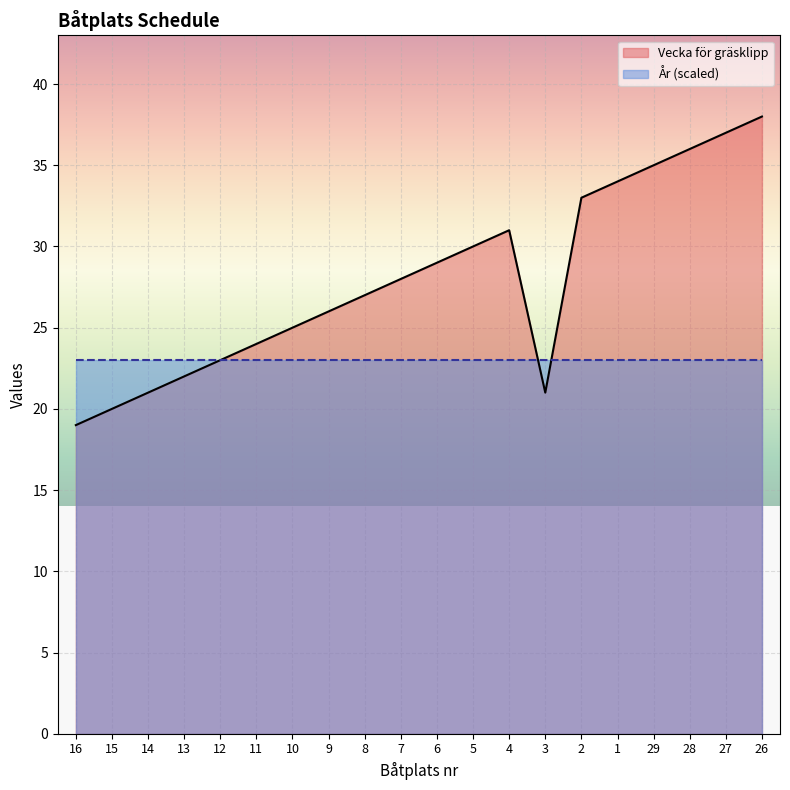

Reading right to left, what are all the values shown in this chart?

38	37	36	35	34	33	21	31	30	29	28	27	26	25	24	23	22	21	20	19